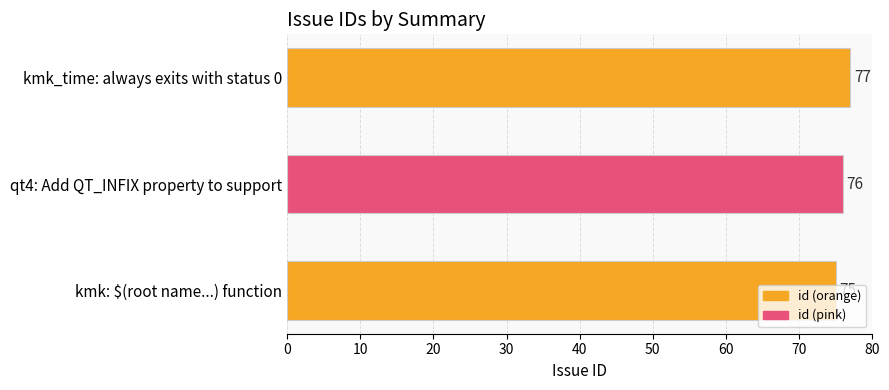

True or false: the data shows 75 at kmk: $(root name...) function.

True